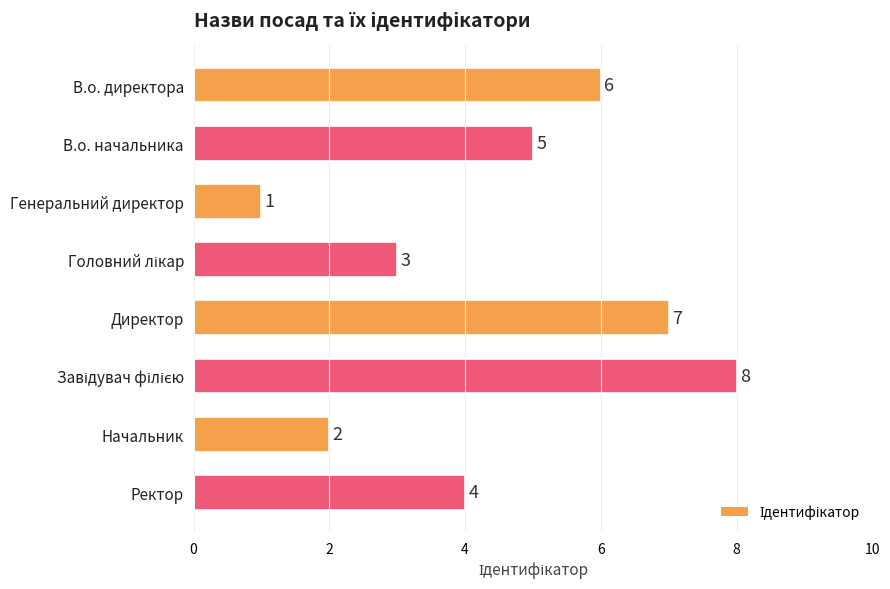

Does the chart contain stacked bars?

No